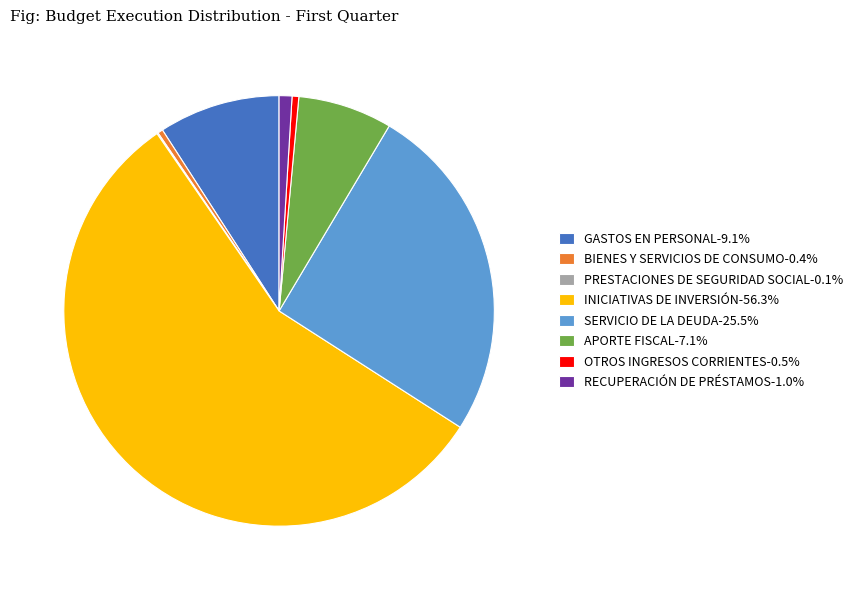

Is there any slice that represents more than half of the pie?

Yes